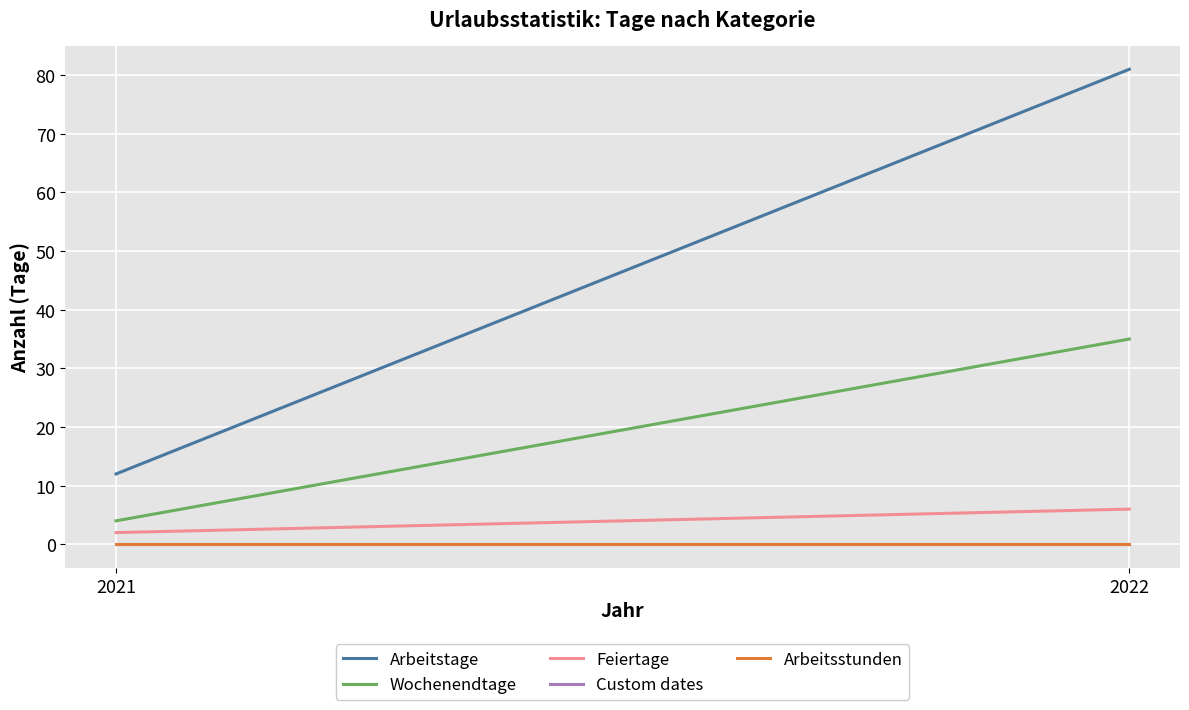

What is the spread (max minus min) of values at 2021?

12